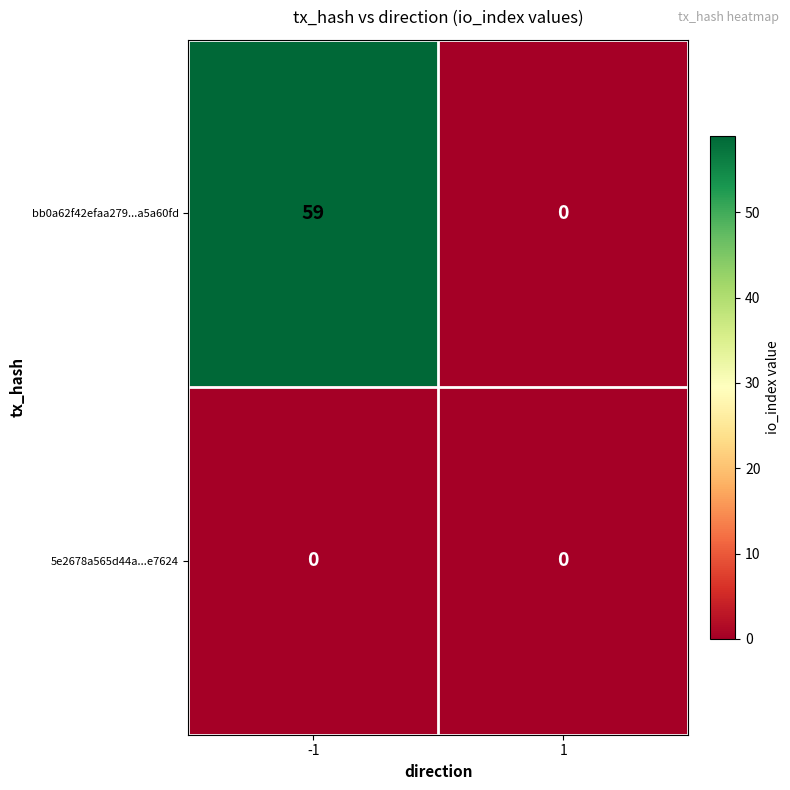

What is the greatest value displayed?

59